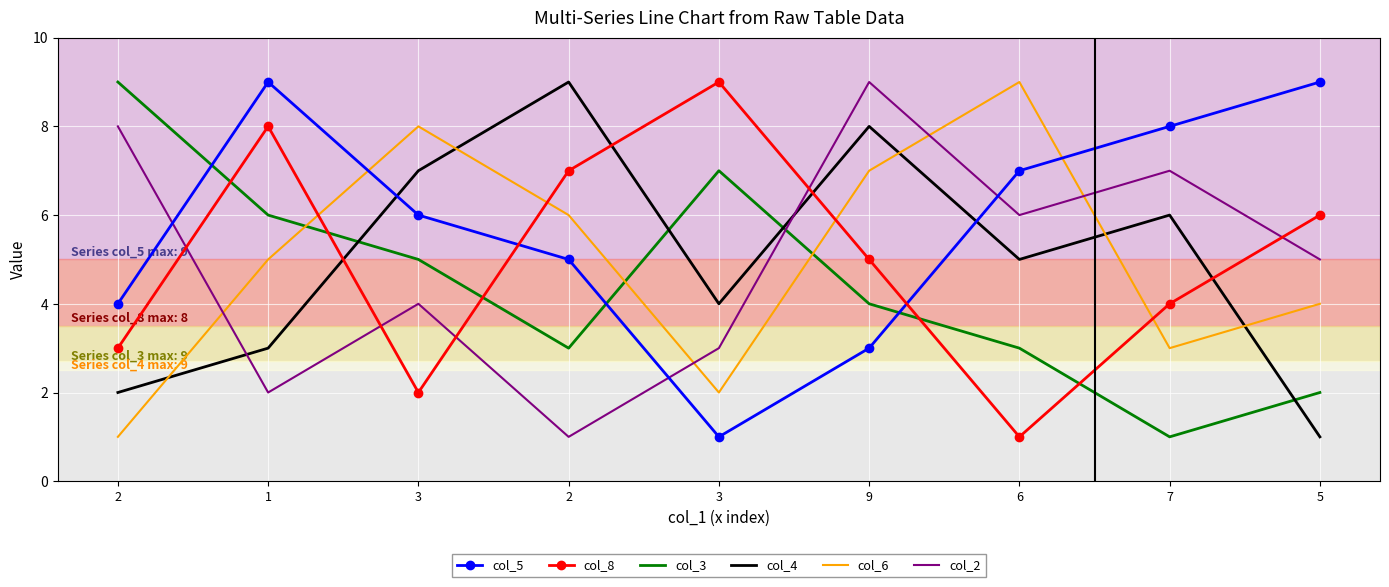

Rank the series at 5 from highest to lowest value.

col_5, col_8, col_2, col_6, col_3, col_4